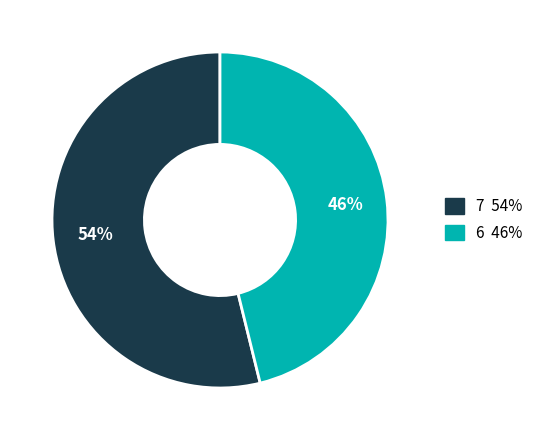

Is there a majority slice in this chart?

Yes